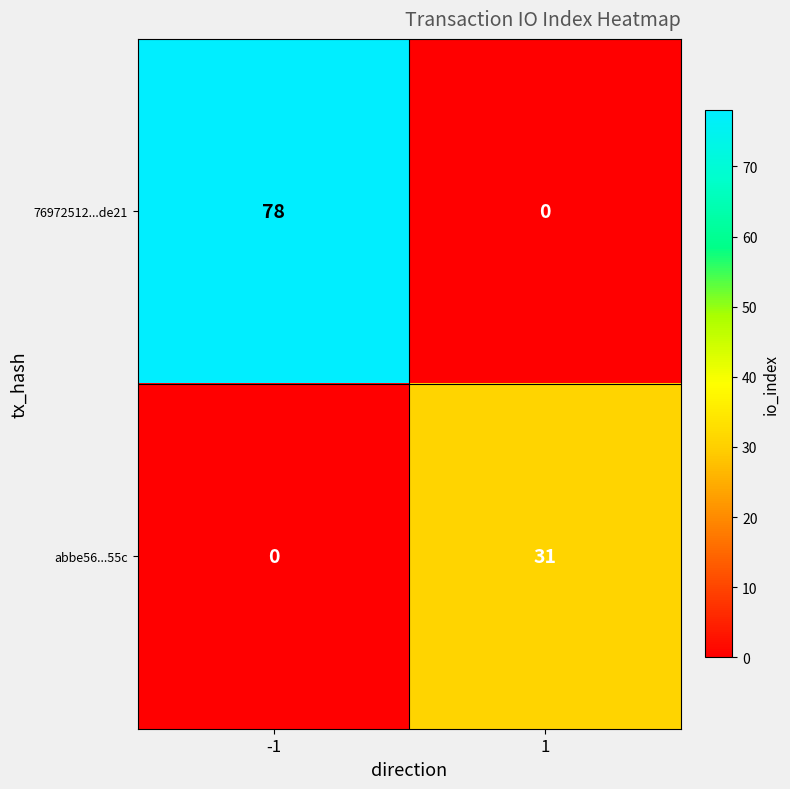

What is the greatest value displayed?

78